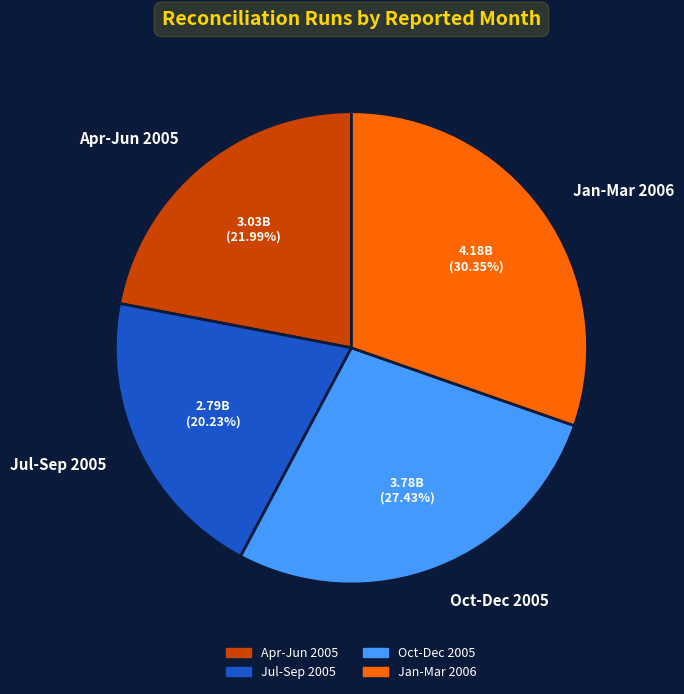

Is there a majority slice in this chart?

No